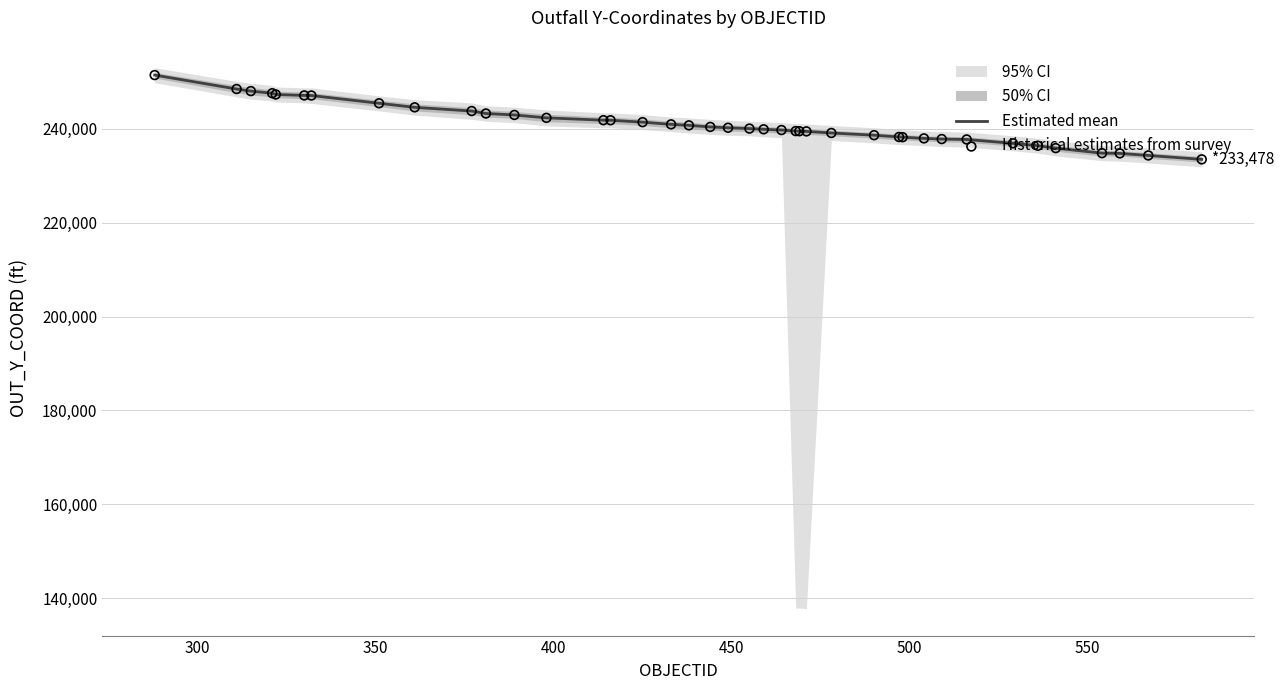

Which series contains the highest Y value?

Estimated mean